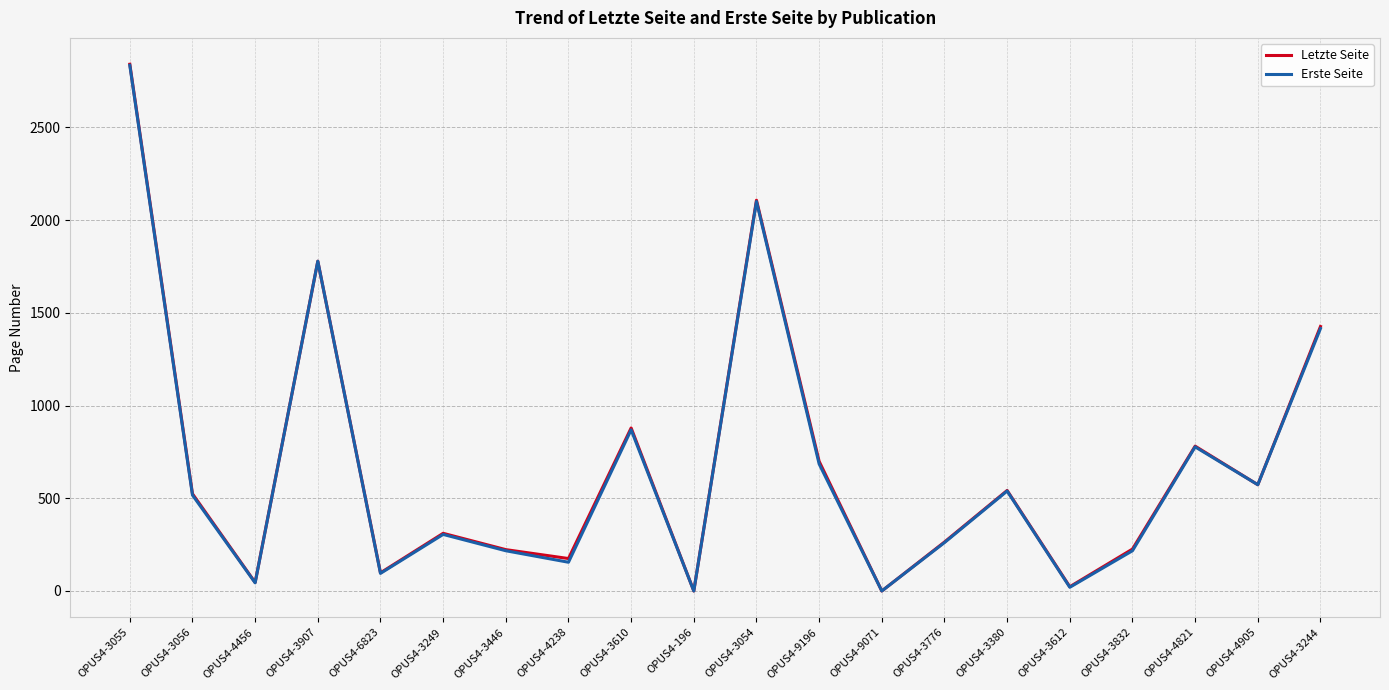

True or false: Letzte Seite has more than 0 points higher than both neighbors.

True